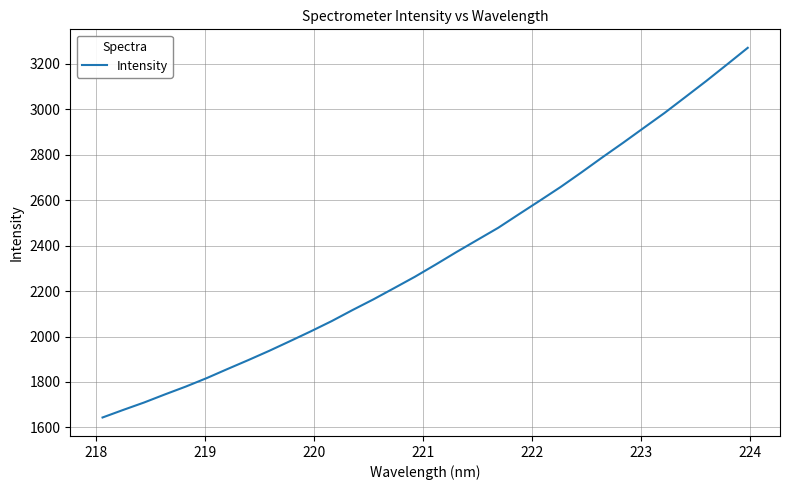

What is the minimum value shown in the chart?

1643.7